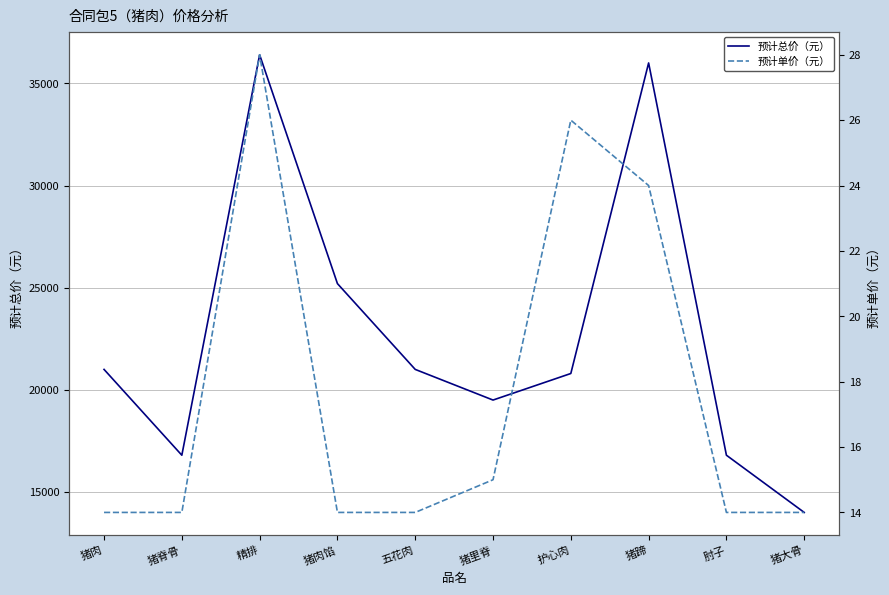

Which series has the widest spread of values?

预计总价（元）